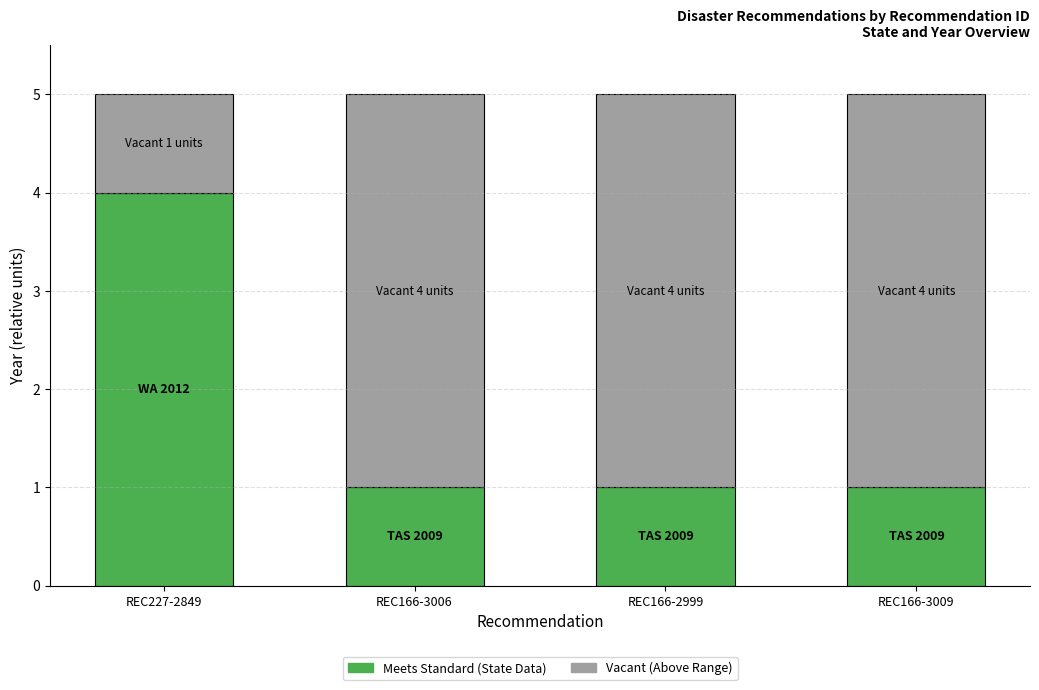

How many categories are shown in the chart?

4